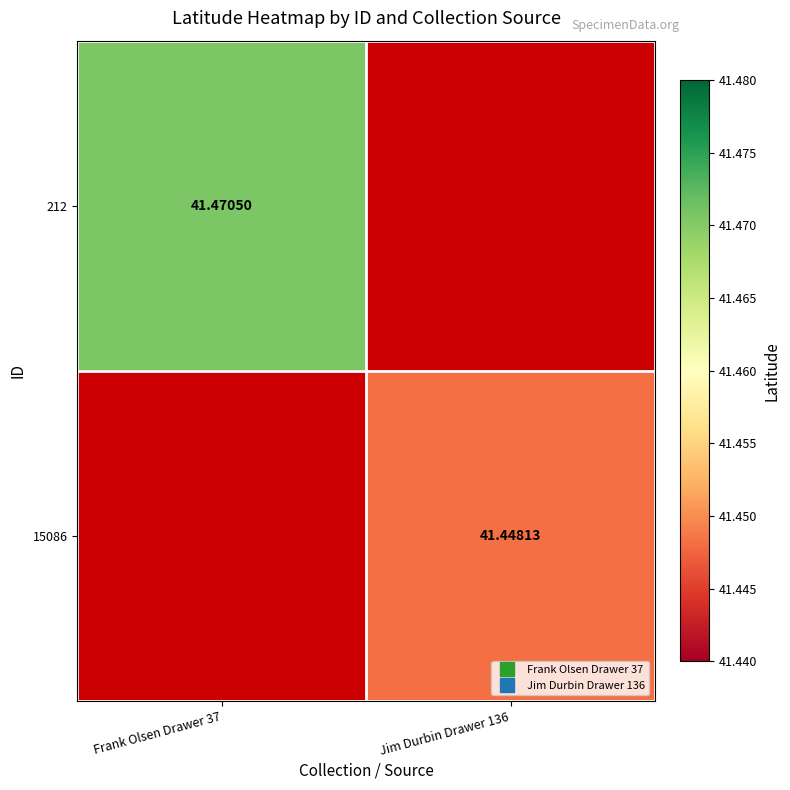

List the series in order of their overall mean, highest first.

212, 15086